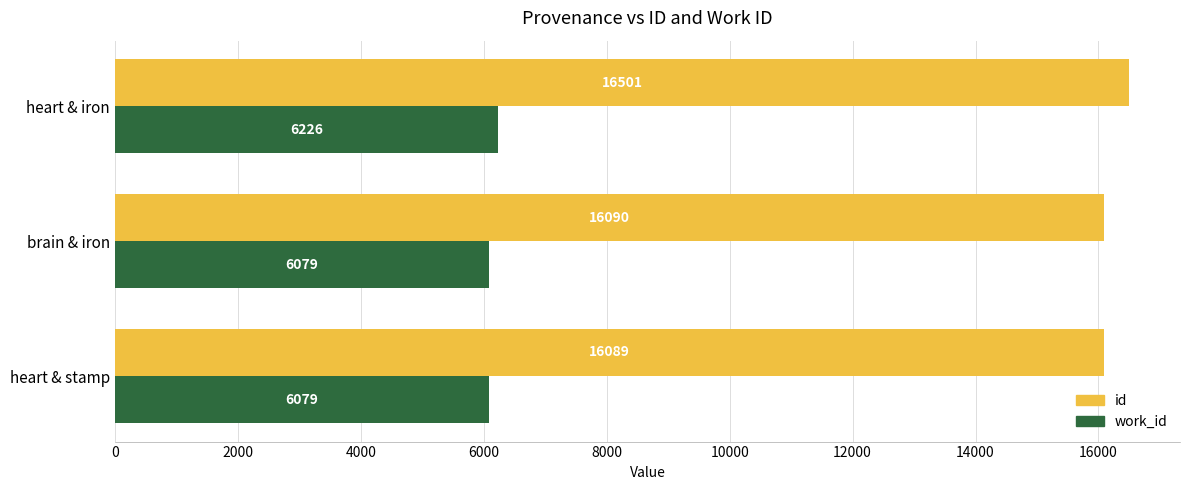

What is the total value across all series at heart & iron?

22727